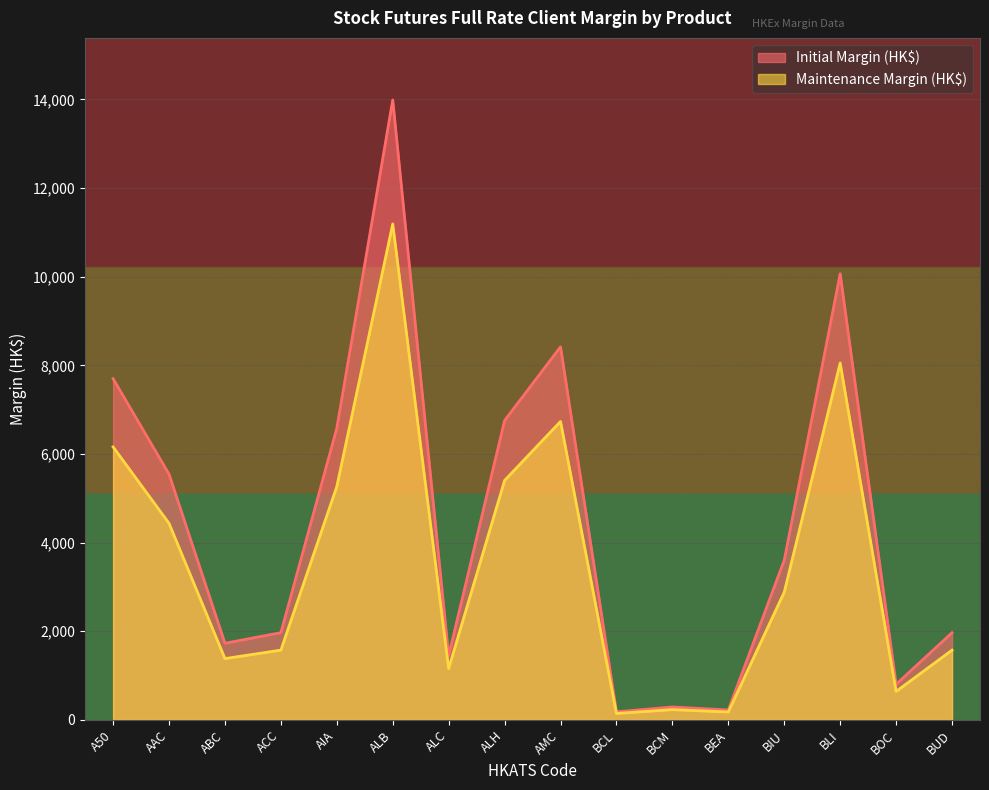

Reading right to left, extract all data points from this chart.

Initial Margin (HK$): 1968	803	10068	3604	223	291	182	8418	6756	1449	13991	6583	1968	1729	5546	7700
Maintenance Margin (HK$): 1574	642	8054	2883	178	232	145	6734	5404	1159	11192	5266	1574	1383	4436	6160